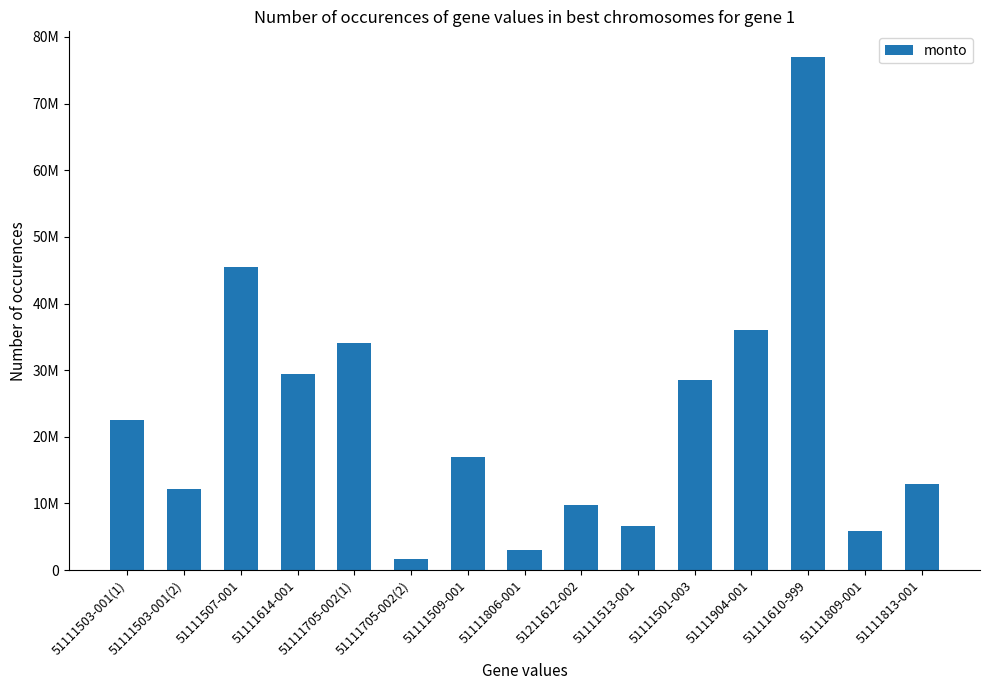

At which label does the data first exceed 17000000?

51111503-001(1)